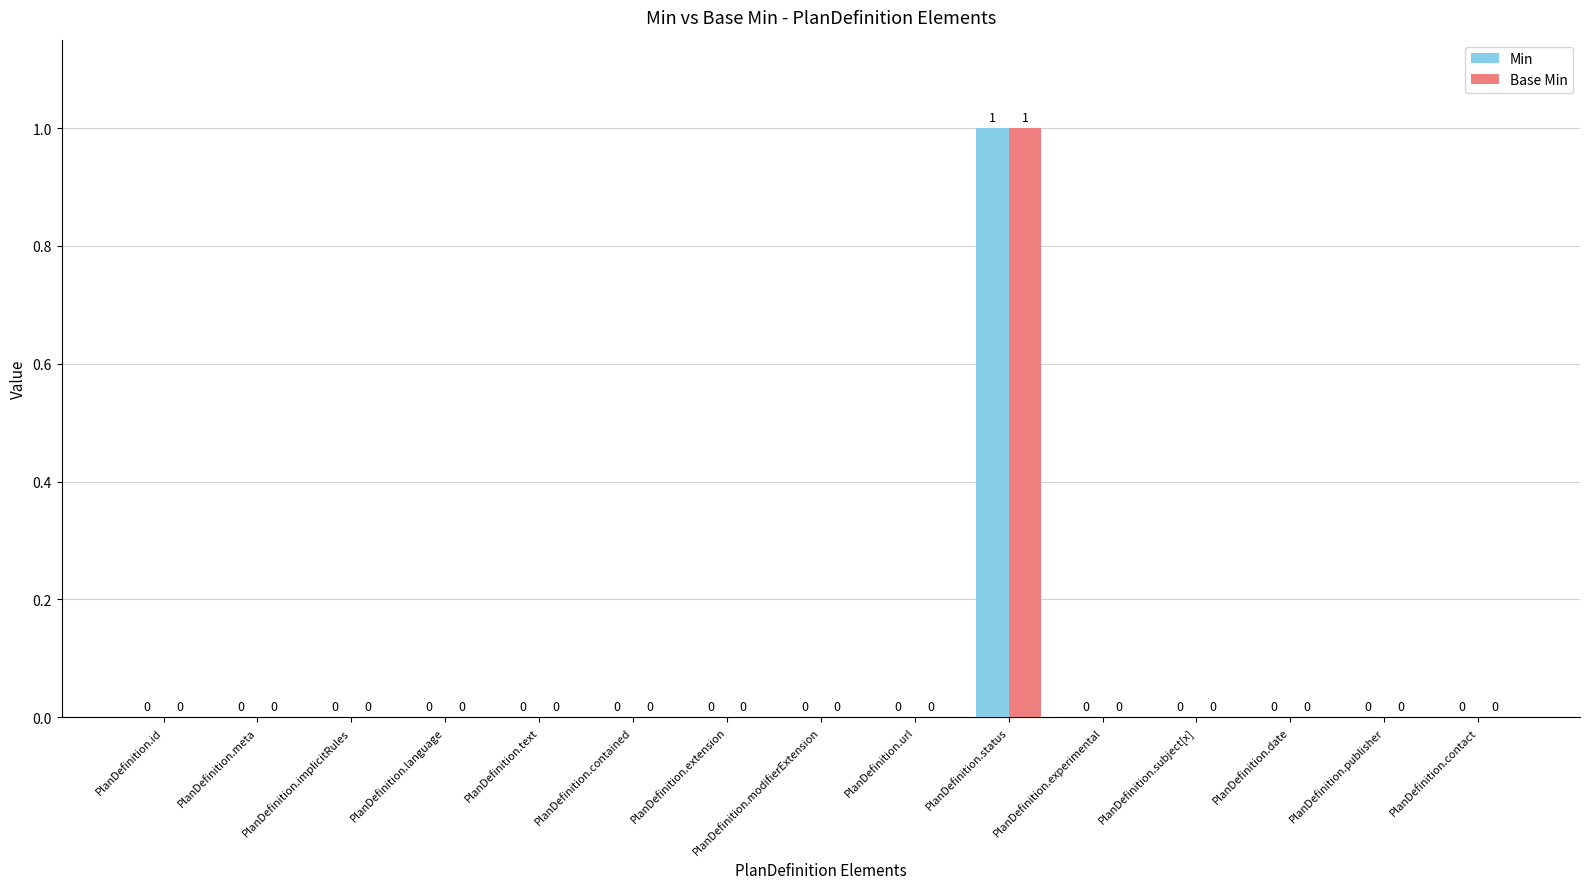

True or false: Base Min has a value of 0 at PlanDefinition.implicitRules.

True